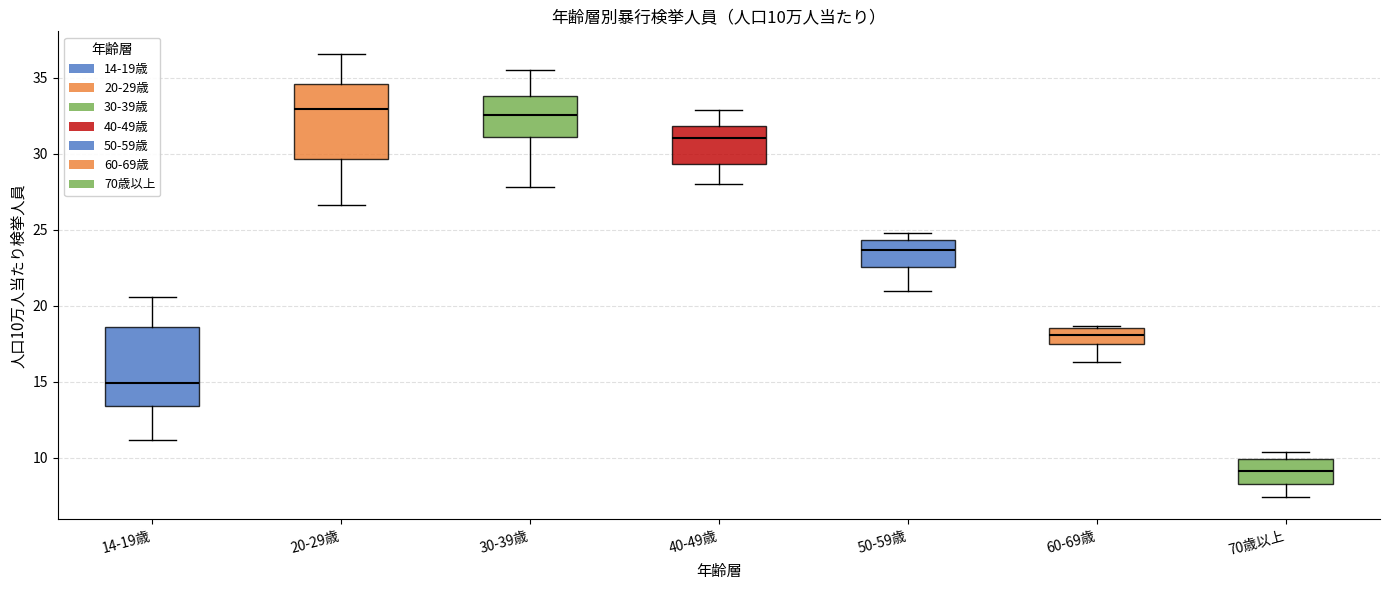

Which box has the lowest median line?

70歳以上